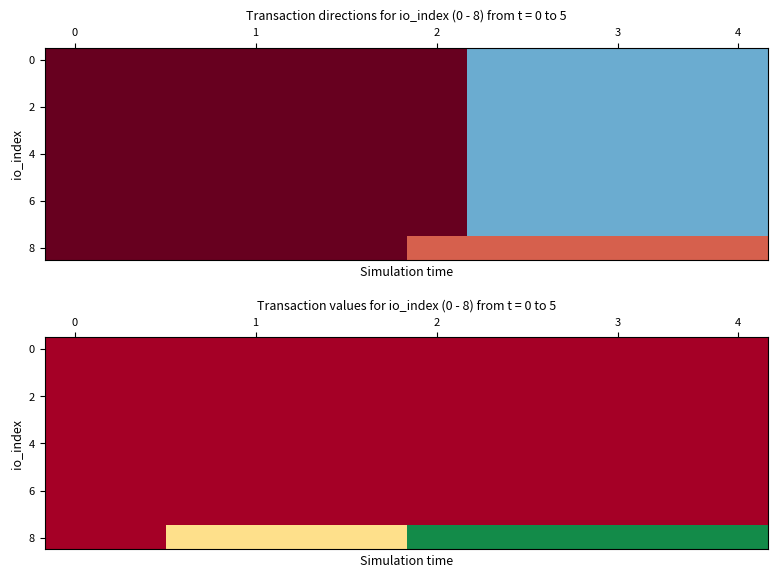

What is the sum of all 6 values?

-12.0